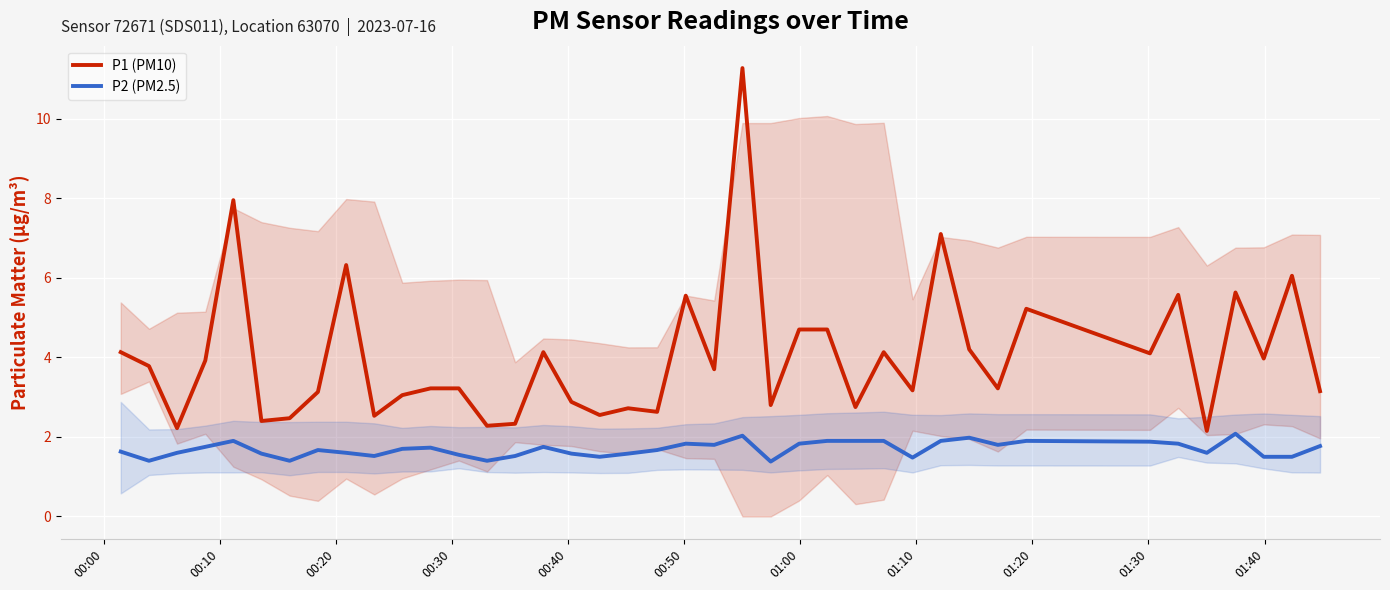

Which series has the largest total across all categories?

P1 (PM10)